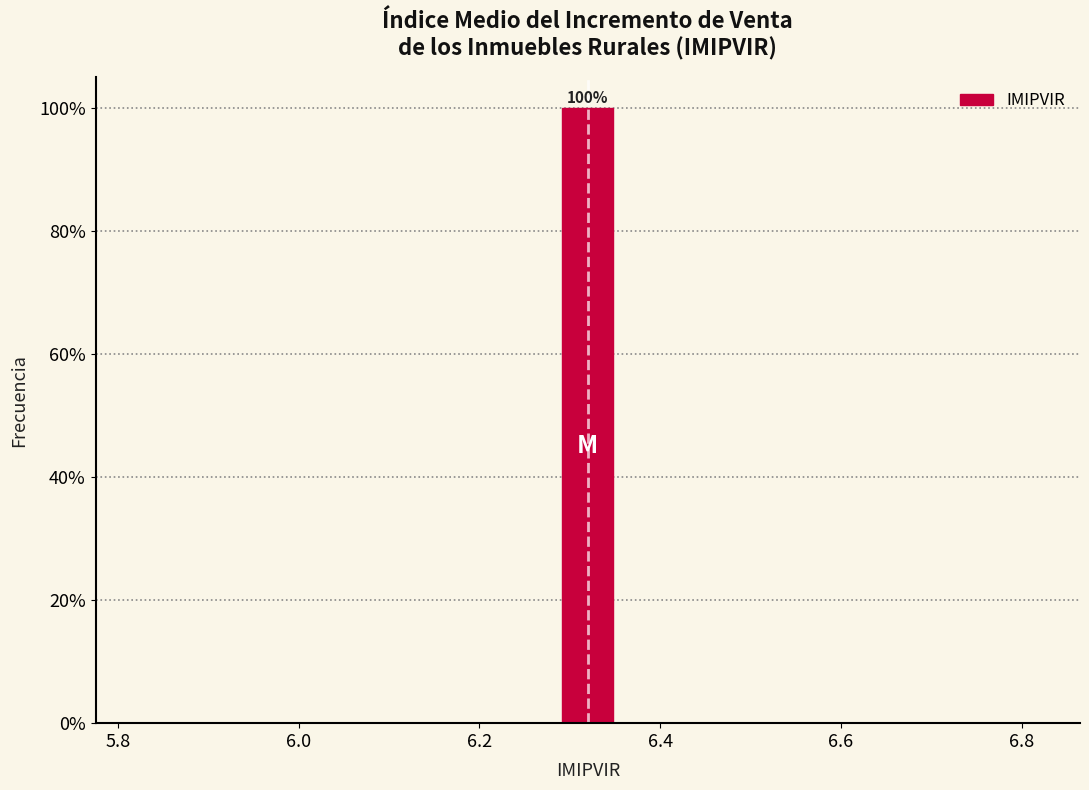

Read against the x-axis, roughly where is the centre of the tallest bar?

6.32